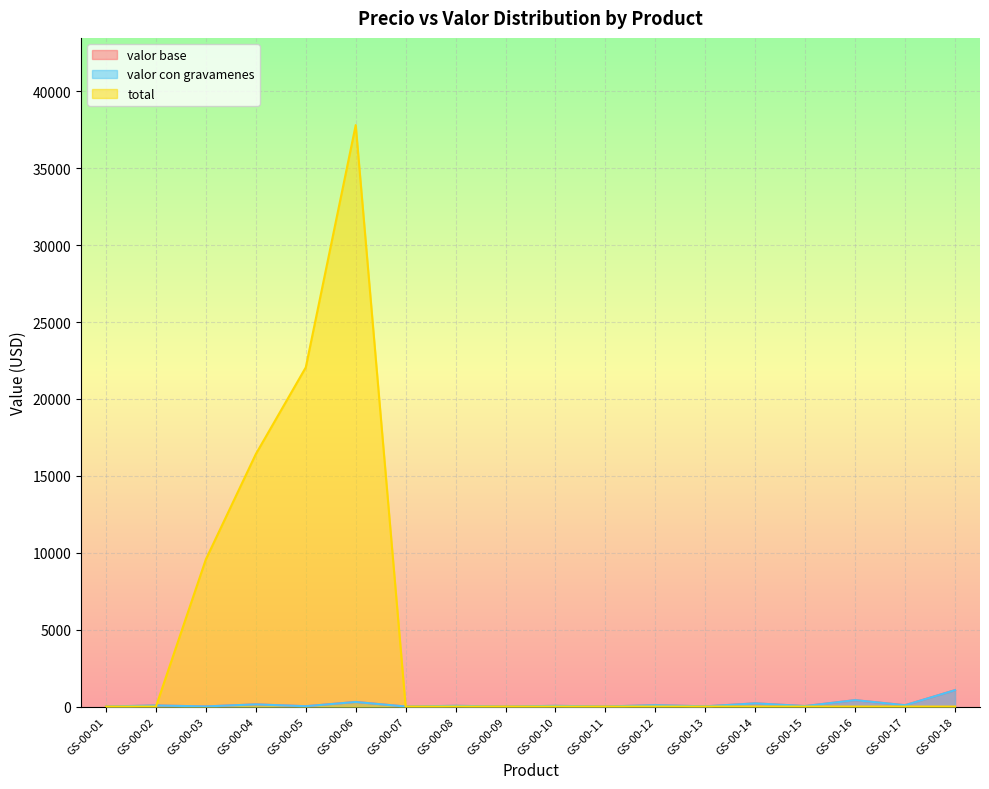

What is the value of the valor base point at the 6th from the left?

300.0